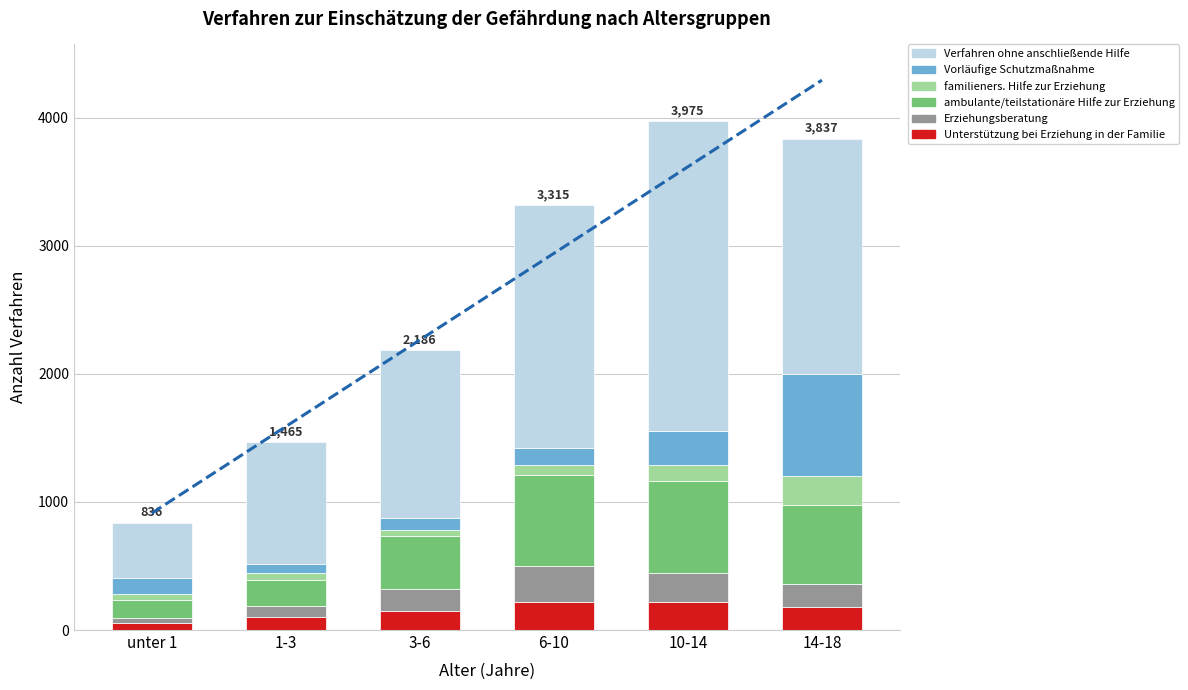

How many bars are there in total?

36